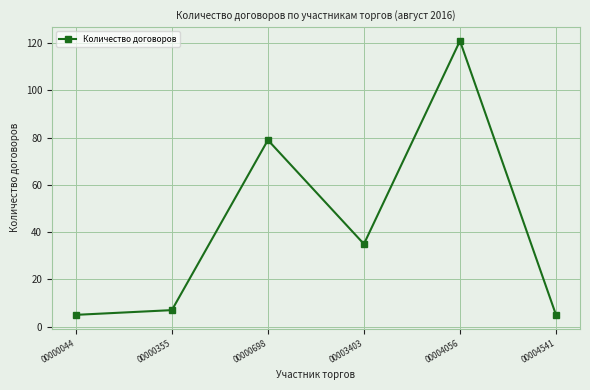

Which has a higher value, 00003403 or 00004056?

00004056